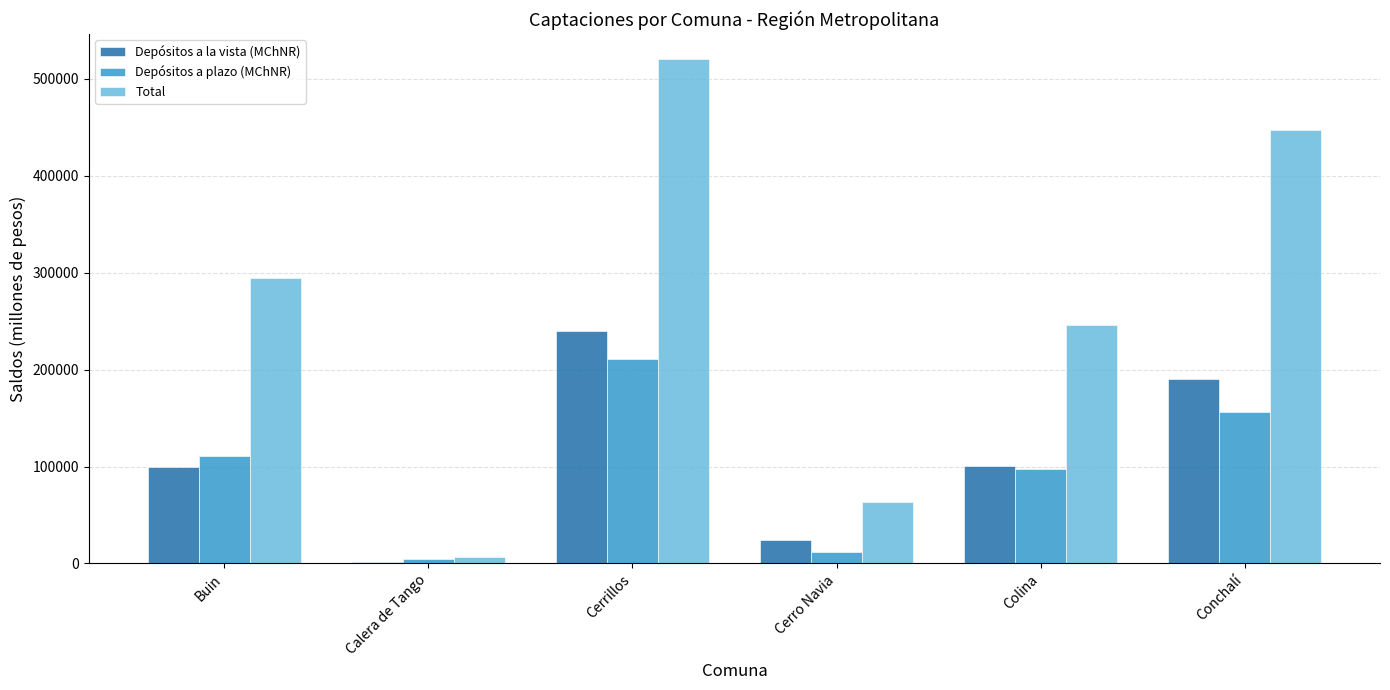

Rank the series at Buin from lowest to highest value.

Depósitos a la vista (MChNR), Depósitos a plazo (MChNR), Total